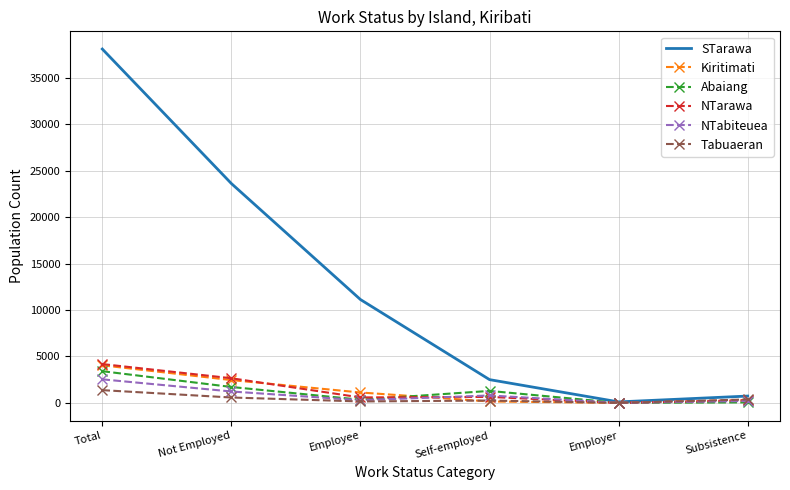

Which series has the largest total across all categories?

STarawa